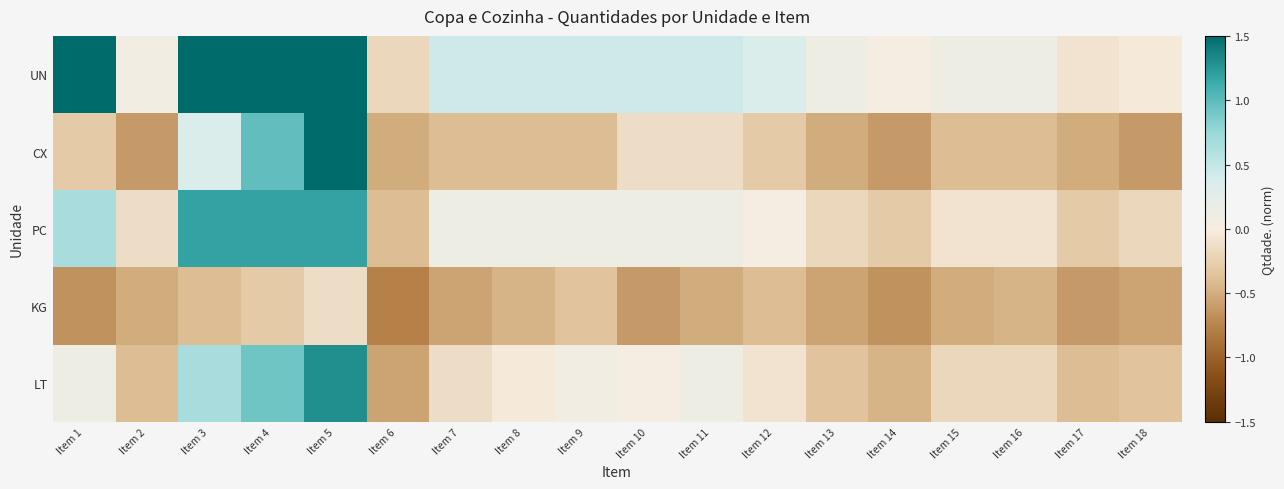

Reading left to right, extract all data points from this chart.

UN: Item 1=1.6	Item 2=0.1	Item 3=1.6	Item 4=1.6	Item 5=1.6	Item 6=-0.2	Item 7=0.4	Item 8=0.4	Item 9=0.4	Item 10=0.4	Item 11=0.4	Item 12=0.3	Item 13=0.1	Item 14=0.0	Item 15=0.1	Item 16=0.1	Item 17=-0.1	Item 18=-0.0
CX: Item 1=-0.3	Item 2=-0.6	Item 3=0.3	Item 4=1.0	Item 5=1.6	Item 6=-0.5	Item 7=-0.4	Item 8=-0.4	Item 9=-0.4	Item 10=-0.1	Item 11=-0.1	Item 12=-0.3	Item 13=-0.5	Item 14=-0.6	Item 15=-0.4	Item 16=-0.4	Item 17=-0.5	Item 18=-0.6
PC: Item 1=0.7	Item 2=-0.1	Item 3=1.2	Item 4=1.2	Item 5=1.2	Item 6=-0.4	Item 7=0.1	Item 8=0.1	Item 9=0.1	Item 10=0.1	Item 11=0.1	Item 12=0.0	Item 13=-0.2	Item 14=-0.3	Item 15=-0.1	Item 16=-0.1	Item 17=-0.3	Item 18=-0.2
KG: Item 1=-0.7	Item 2=-0.5	Item 3=-0.4	Item 4=-0.3	Item 5=-0.1	Item 6=-0.8	Item 7=-0.6	Item 8=-0.5	Item 9=-0.3	Item 10=-0.6	Item 11=-0.5	Item 12=-0.4	Item 13=-0.6	Item 14=-0.7	Item 15=-0.5	Item 16=-0.5	Item 17=-0.6	Item 18=-0.6
LT: Item 1=0.1	Item 2=-0.4	Item 3=0.7	Item 4=0.9	Item 5=1.3	Item 6=-0.6	Item 7=-0.1	Item 8=-0.0	Item 9=0.1	Item 10=0.0	Item 11=0.1	Item 12=-0.1	Item 13=-0.3	Item 14=-0.5	Item 15=-0.2	Item 16=-0.2	Item 17=-0.4	Item 18=-0.3